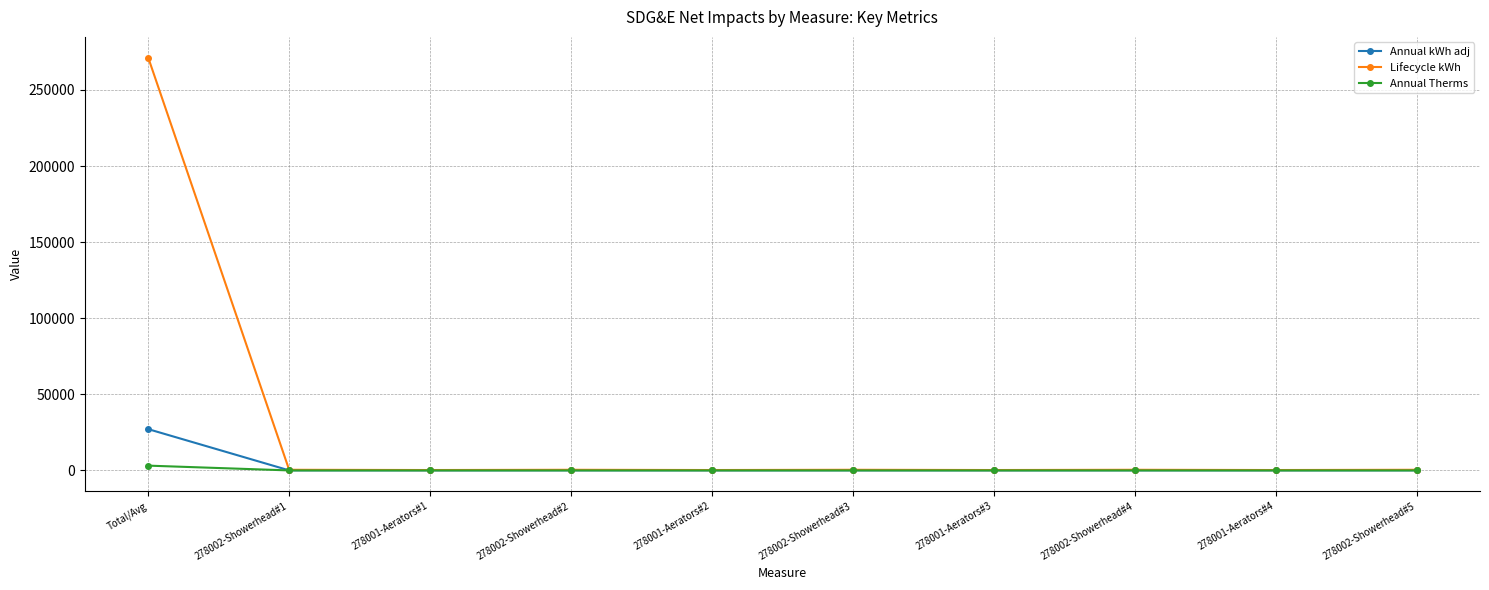

Rank the series by their maximum value, from lowest to highest.

Annual Therms, Annual kWh adj, Lifecycle kWh